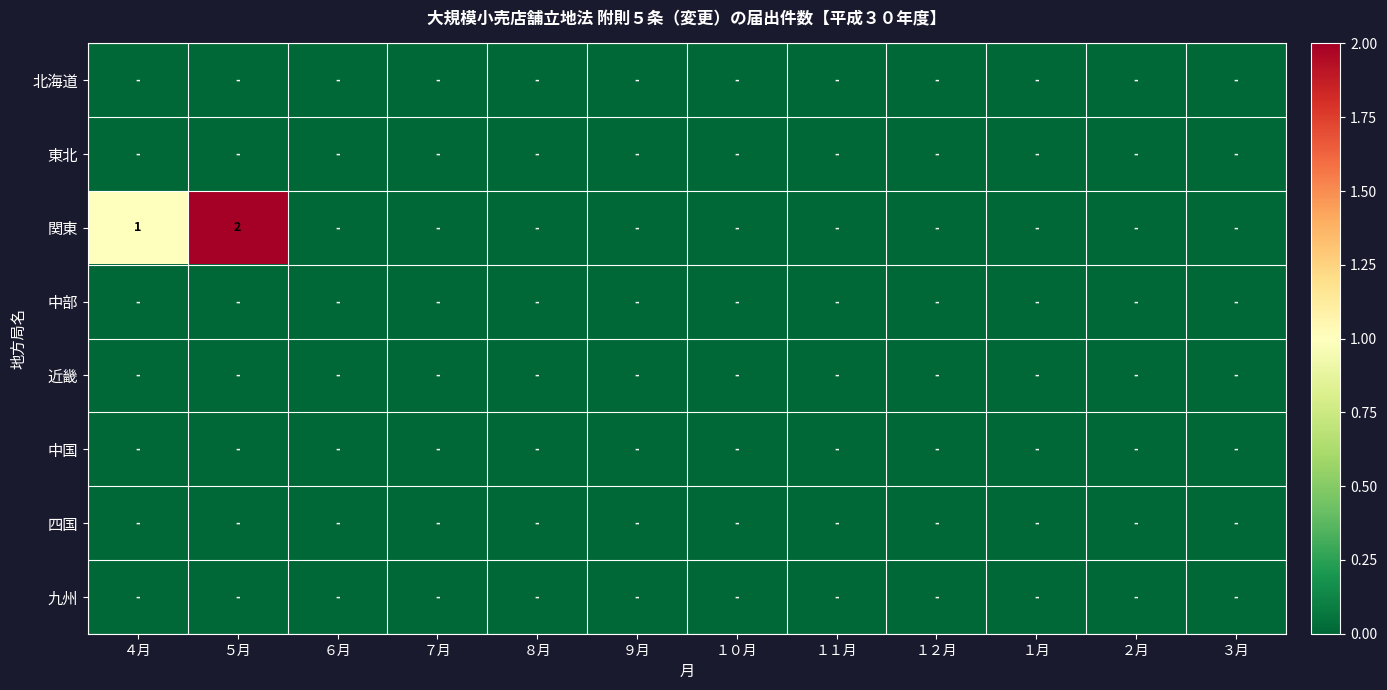

True or false: 関東 has a value of 3 at ５月.

False